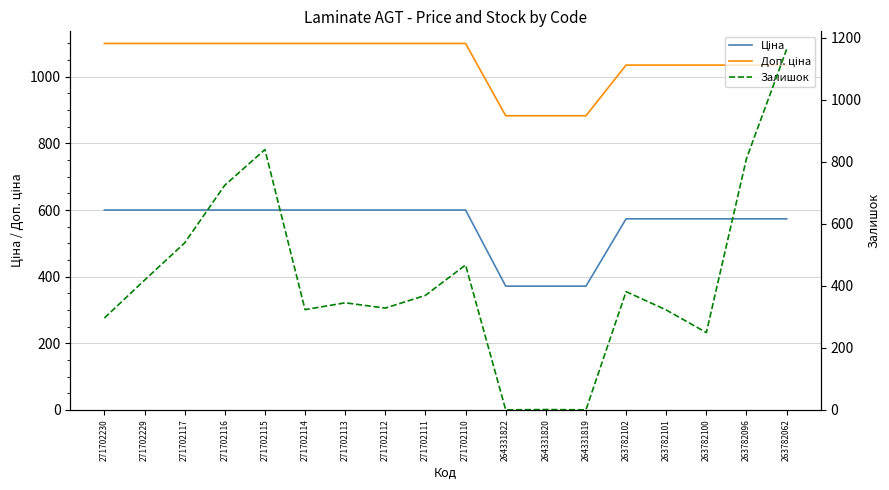

Reading left to right, what are all the values shown in this chart?

Ціна: 599.9	599.9	599.9	599.9	599.9	599.9	599.9	599.9	599.9	599.9	371.4	371.4	371.4	573.5	573.5	573.5	573.5	573.5
Доп. ціна: 1100.0	1100.0	1100.0	1100.0	1100.0	1100.0	1100.0	1100.0	1100.0	1100.0	883.0	883.0	883.0	1035.1	1035.1	1035.1	1035.1	1035.1
Залишок: 296.0	418.0	538.0	724.0	839.0	323.0	345.0	328.0	369.0	467.0	0.0	1.0	0.0	381.0	322.0	249.0	810.0	1162.0